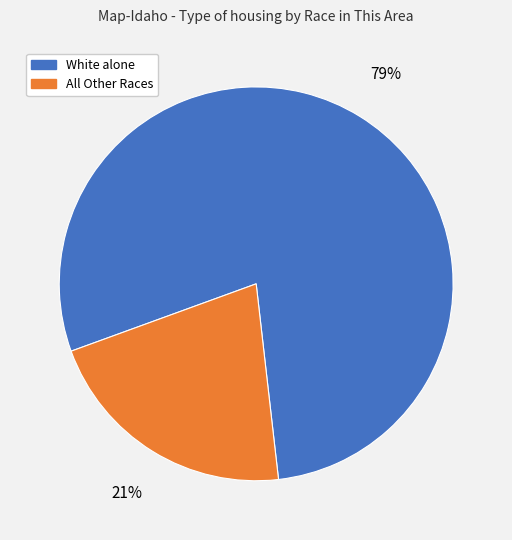

Which category accounts for the majority?

White alone